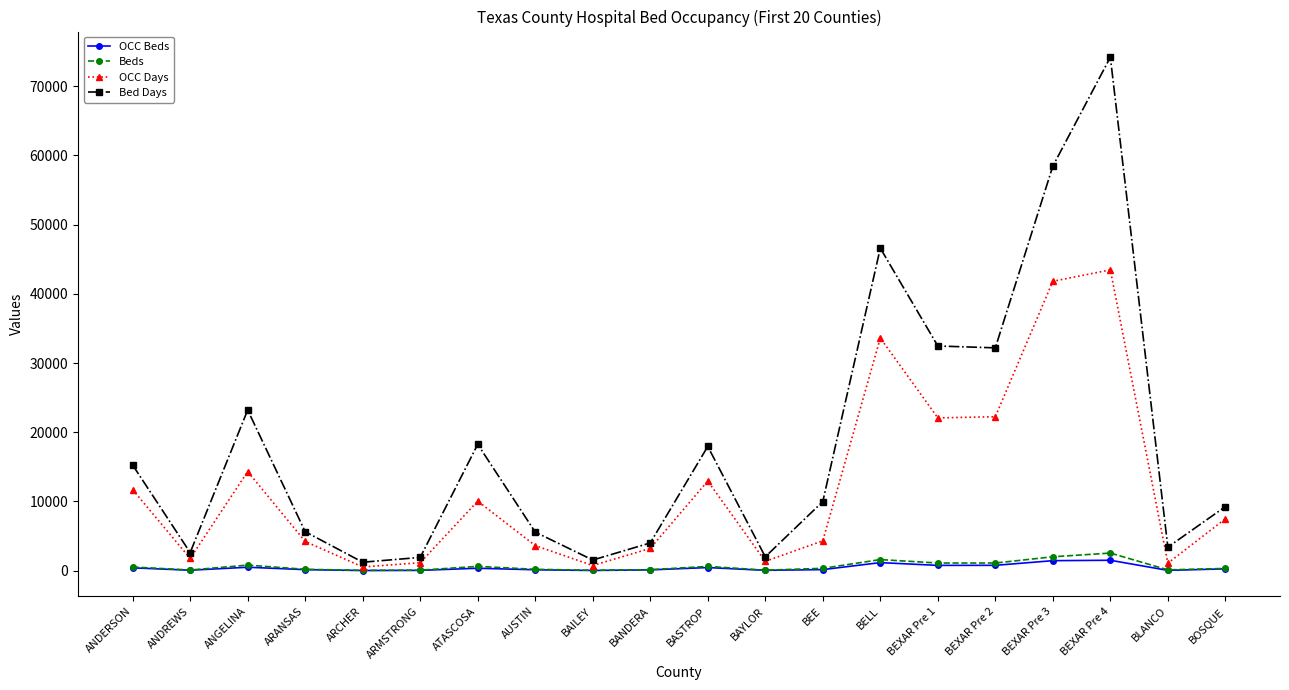

True or false: Bed Days and OCC Beds intersect in this chart.

False